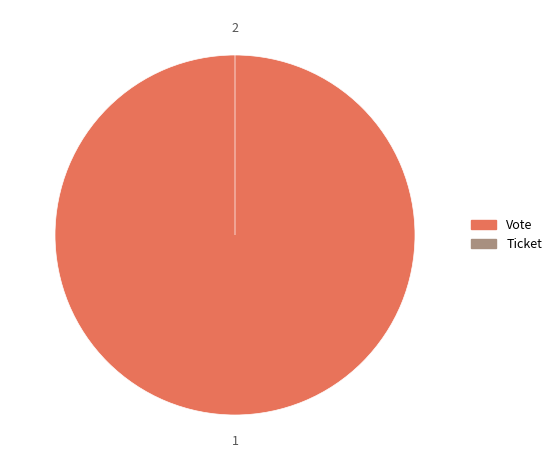

True or false: Vote accounts for 100% of the total.

True